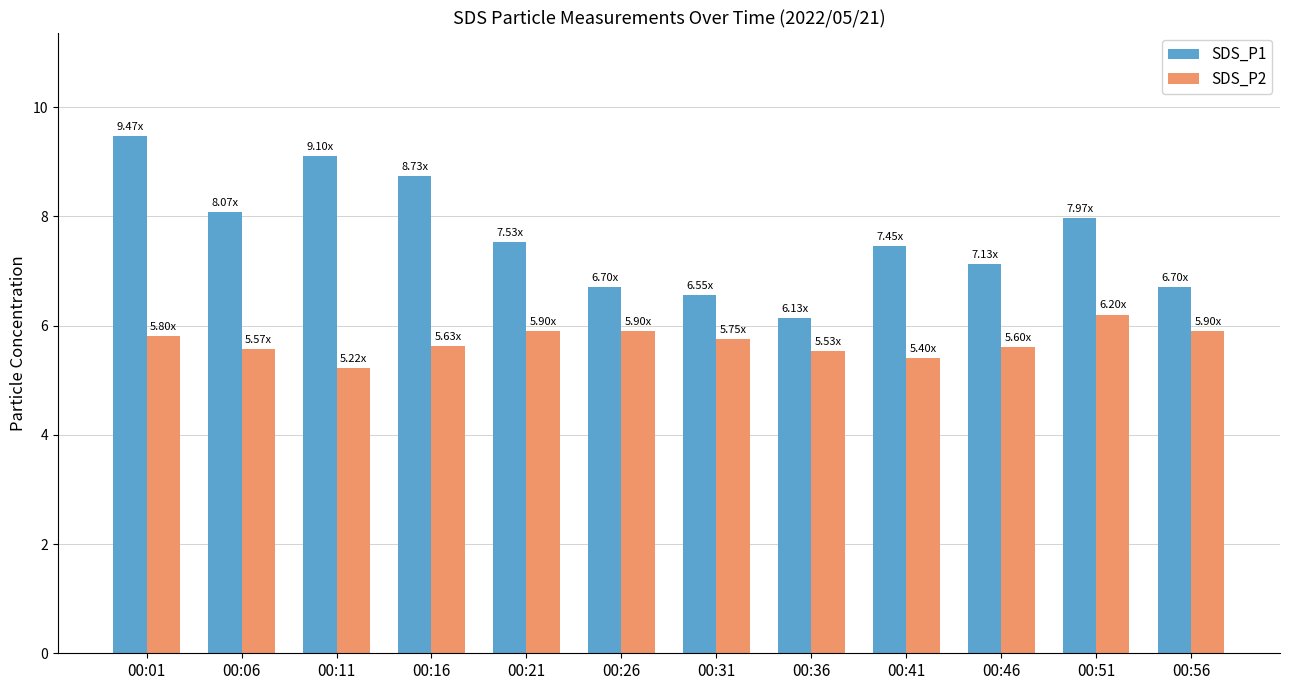

What is the sum of the SDS_P1 values at 00:16 and 00:31?

15.3